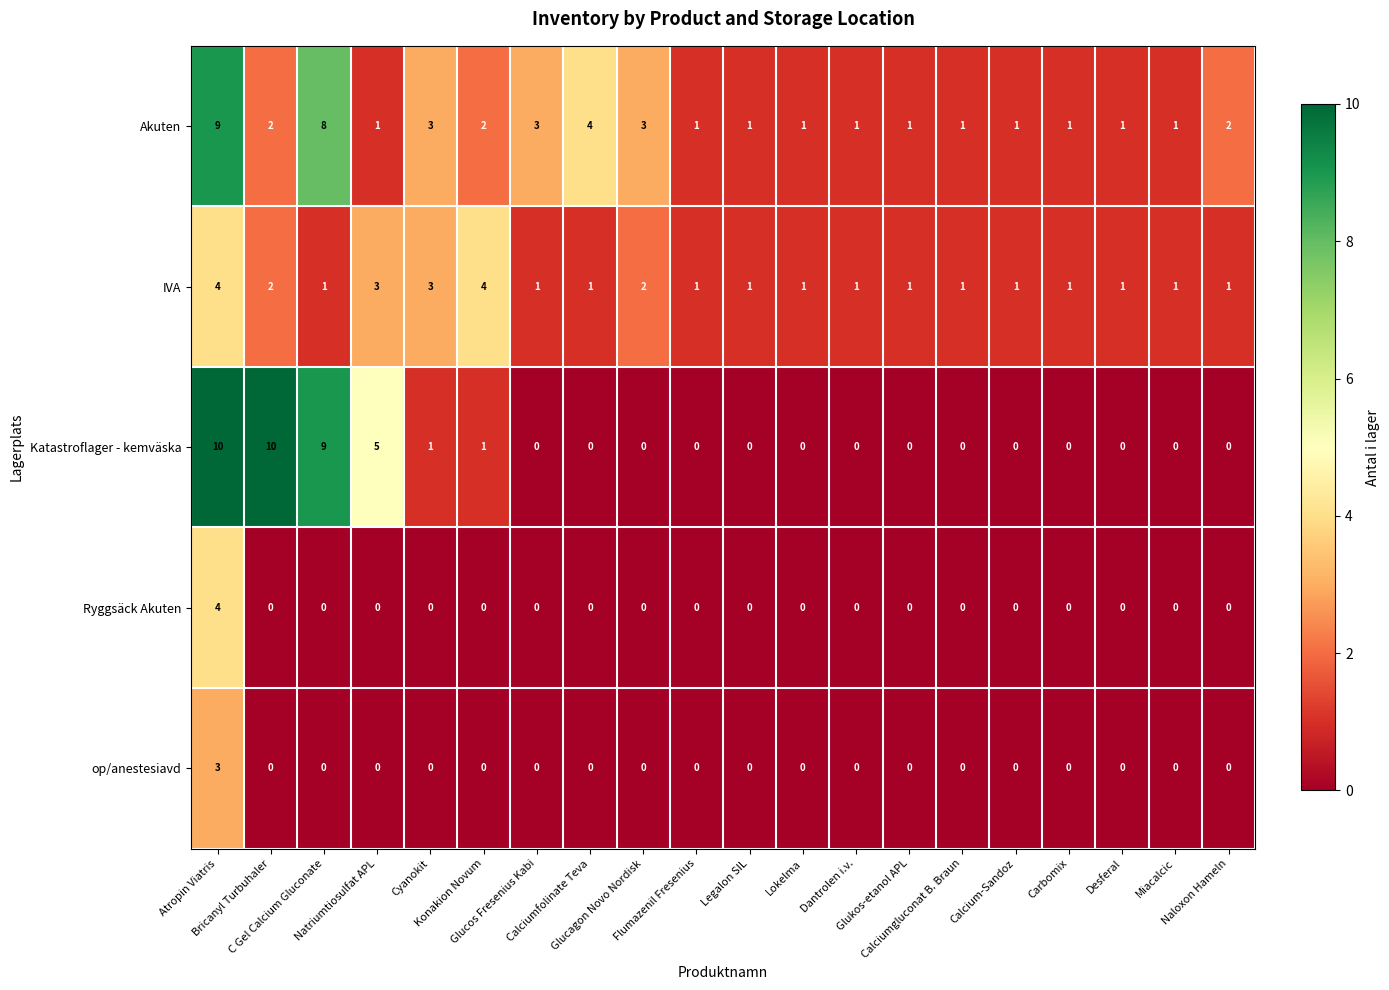

What is the difference between the maximum and minimum values in the op/anestesiavd series?

3